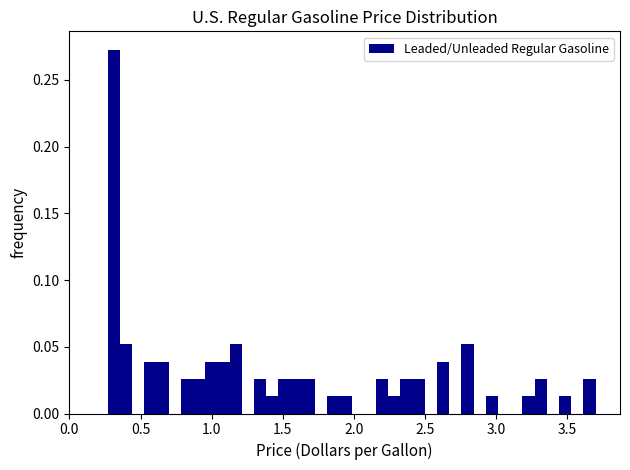

Around what value on the x-axis is the tallest bar? Give the approximate position of its centre, as read against the axis.

0.30